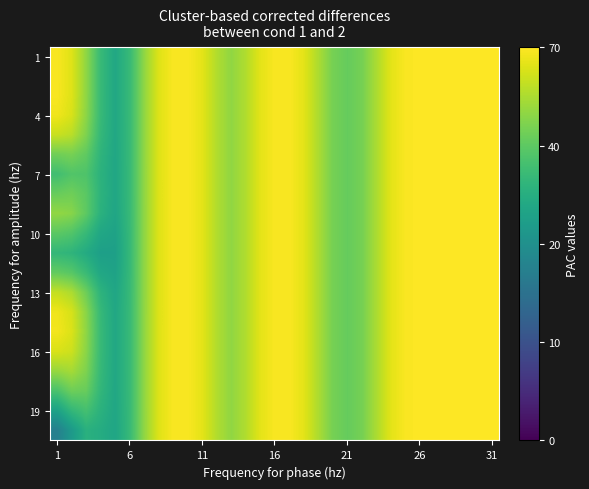

At which category does the chart reach its peak across all series?

27